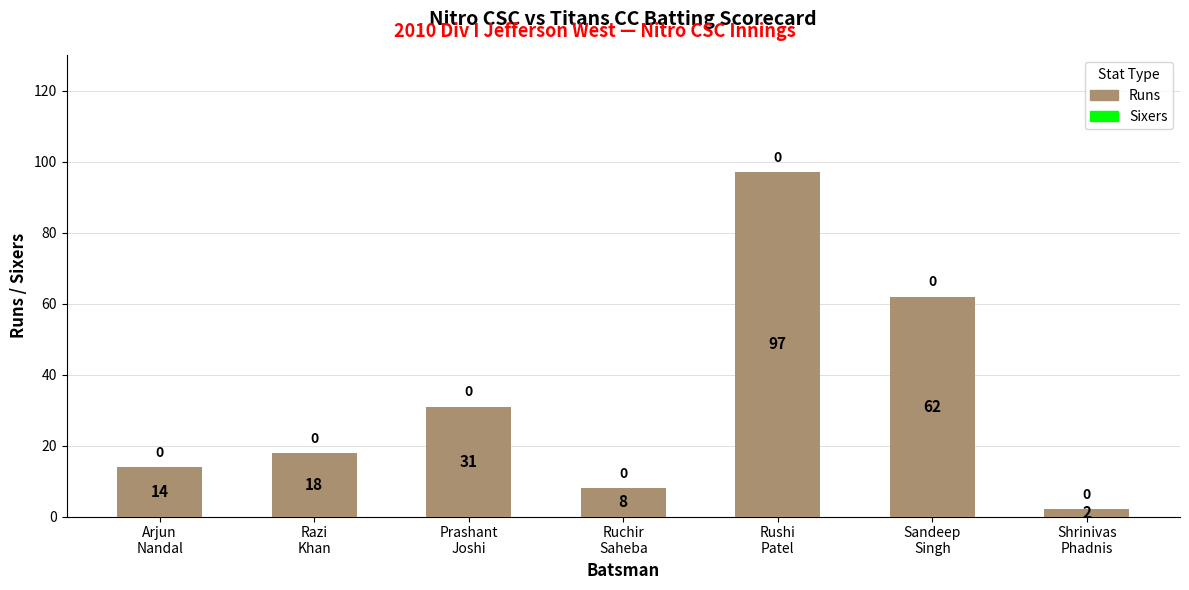

What is the greatest value displayed?

97